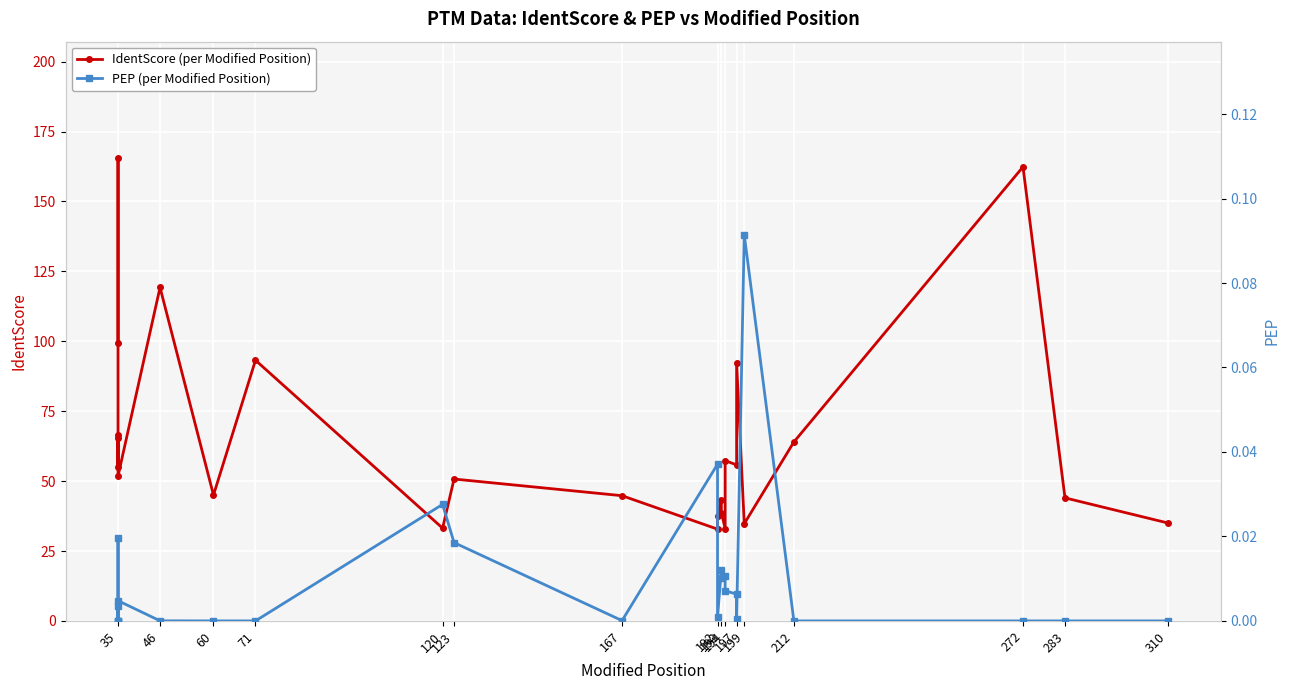

What is the value of the IdentScore (per Modified Position) point at the 17th from the left?

33.0